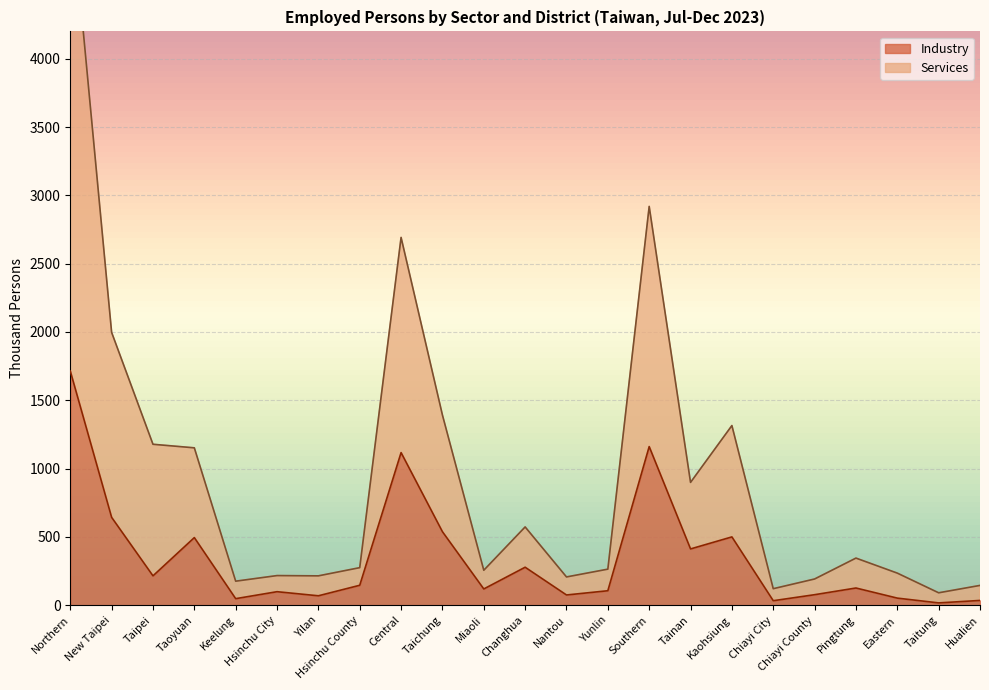

What is the sum of all Services values?

22065